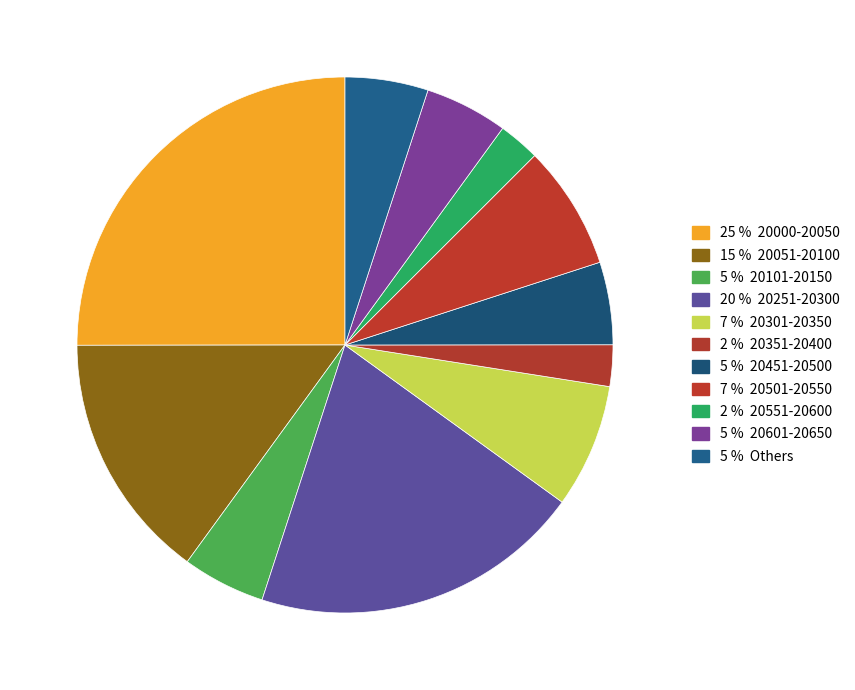

How many segments does this pie chart have?

11